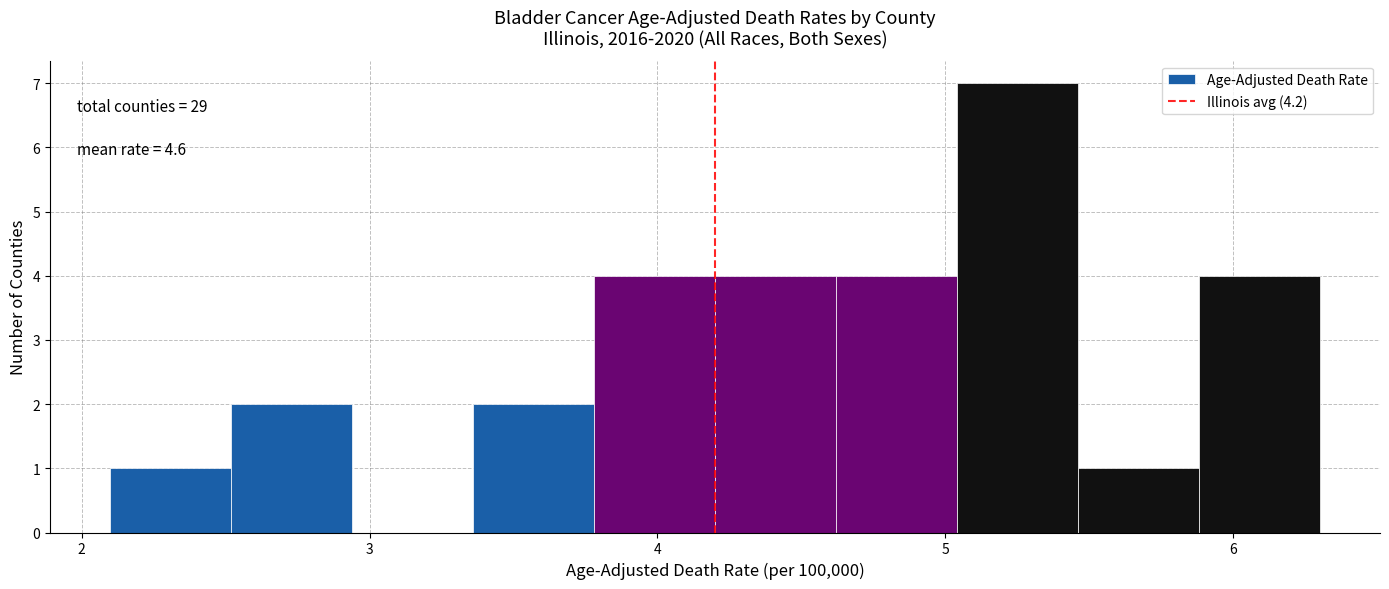

Over which range of the x-axis is the bar tallest?

5.04 to 5.46